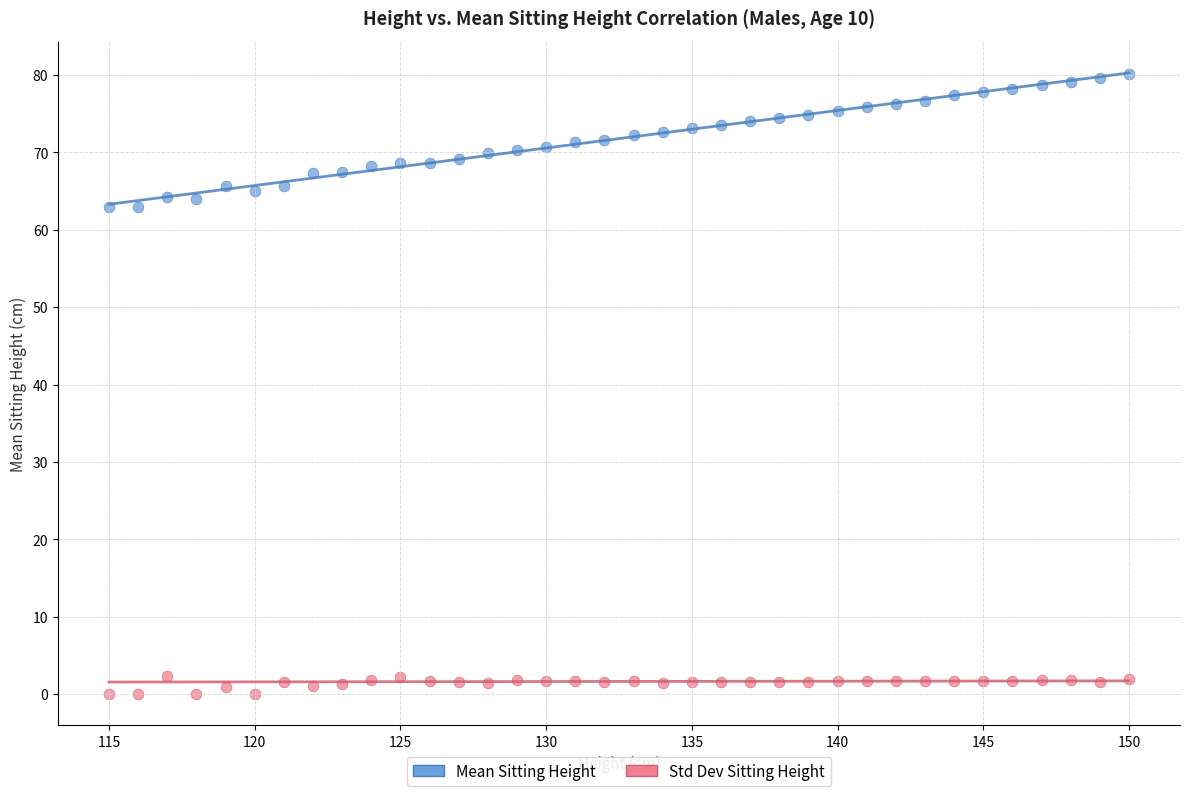

Across all data points, what is the range of X values (max minus min)?

35.0